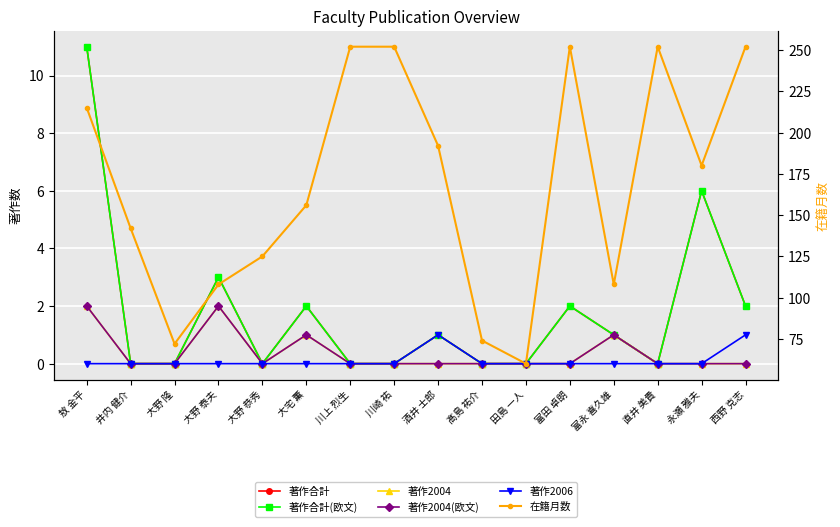

At which label does 著作合計(欧文) reach its peak?

敖 金平